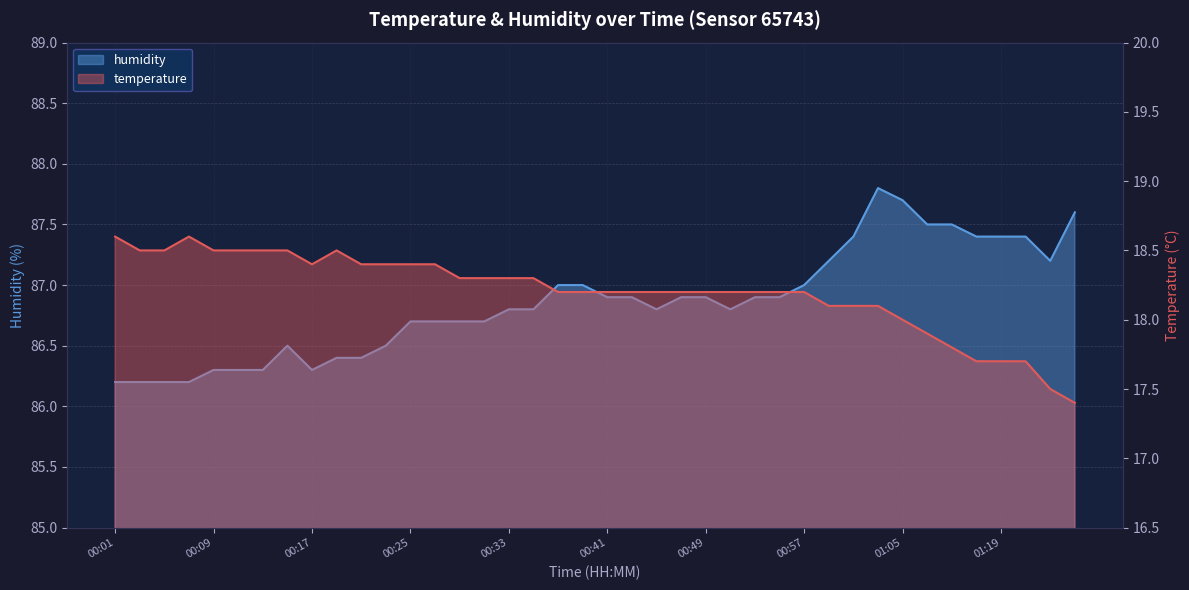

At which label is humidity closest to 87?

00:37